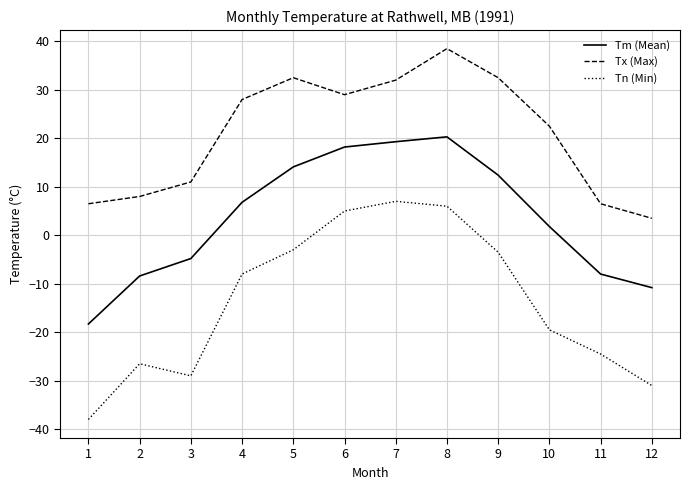

True or false: Tm (Mean) and Tn (Min) intersect in this chart.

False